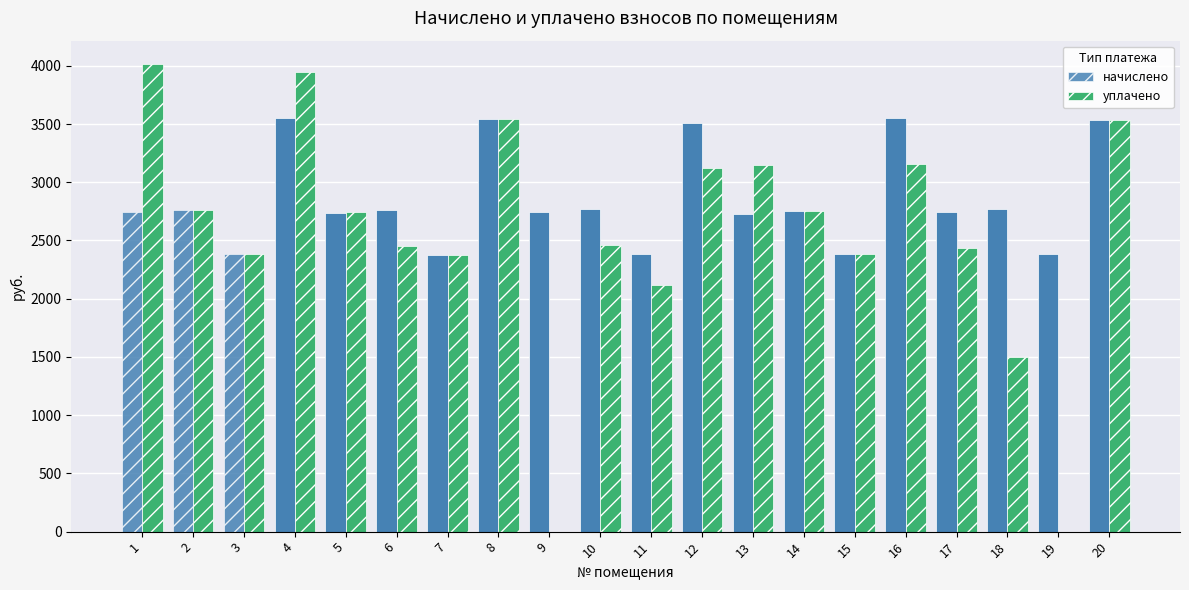

At which category is the sum across all series the highest?

4